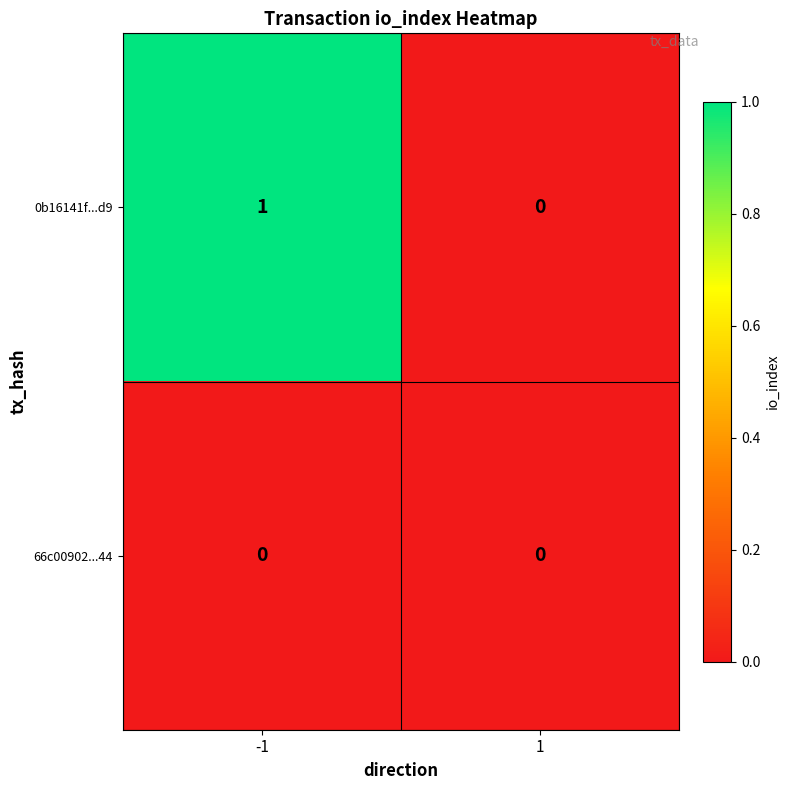

Is it true that 0b16141f...d9 equals 1 at -1?

True